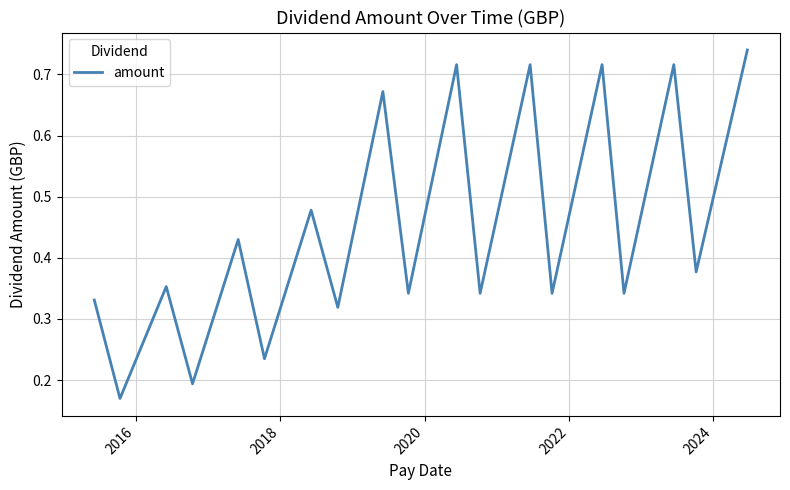

What is the difference between the maximum and minimum values?

0.6